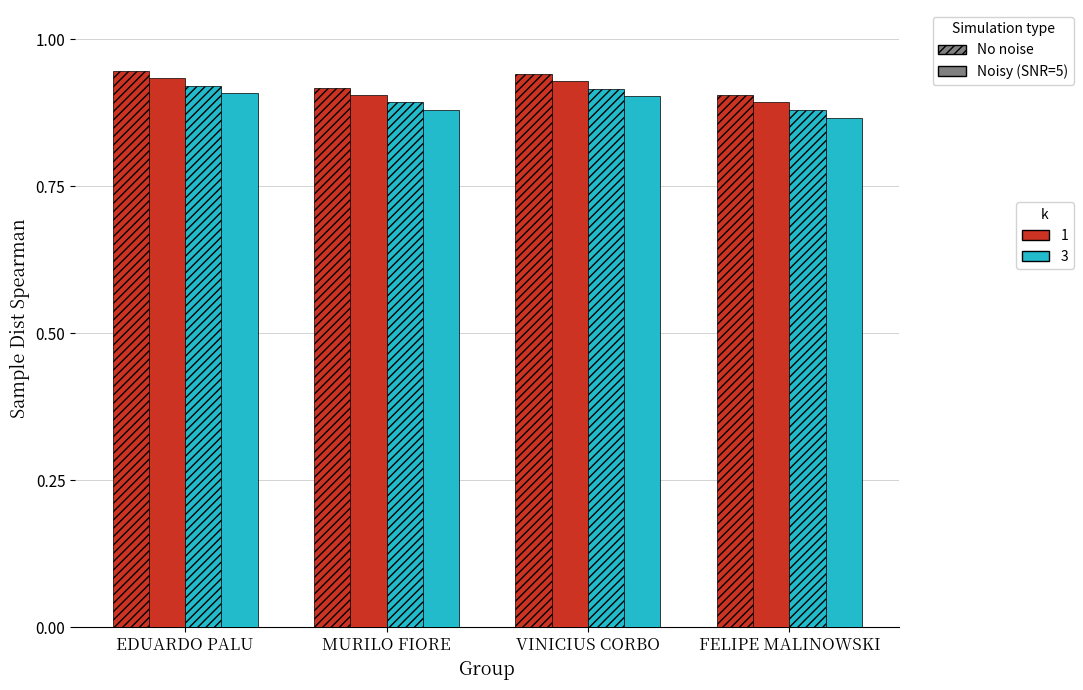

How many groups of bars are there?

4